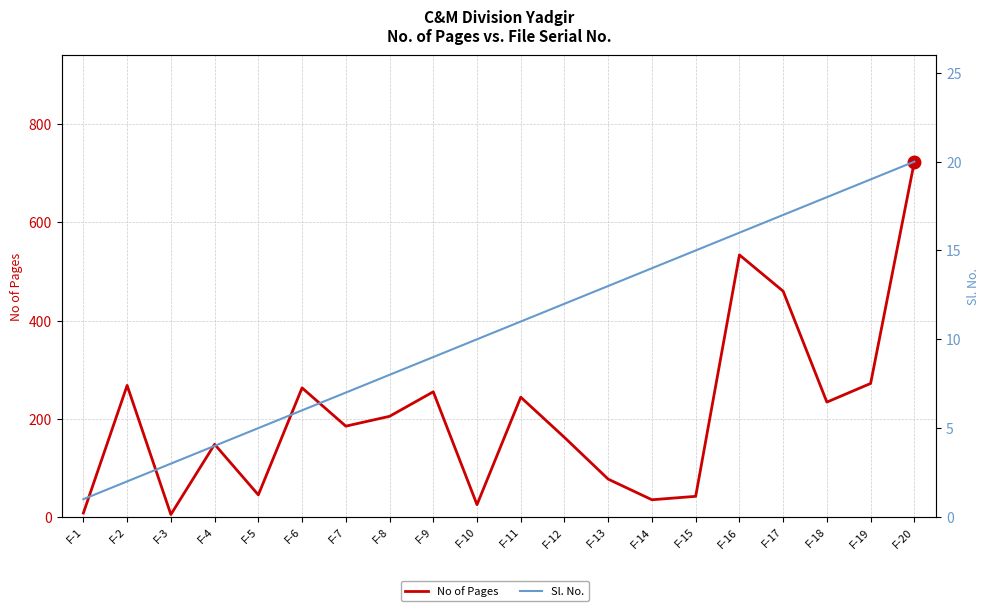

Reading left to right, what are all the values shown in this chart?

No of Pages: F-1=8	F-2=268	F-3=5	F-4=148	F-5=45	F-6=263	F-7=185	F-8=205	F-9=255	F-10=25	F-11=244	F-12=162	F-13=77	F-14=35	F-15=42	F-16=534	F-17=460	F-18=234	F-19=272	F-20=724
Sl. No.: F-1=1	F-2=2	F-3=3	F-4=4	F-5=5	F-6=6	F-7=7	F-8=8	F-9=9	F-10=10	F-11=11	F-12=12	F-13=13	F-14=14	F-15=15	F-16=16	F-17=17	F-18=18	F-19=19	F-20=20